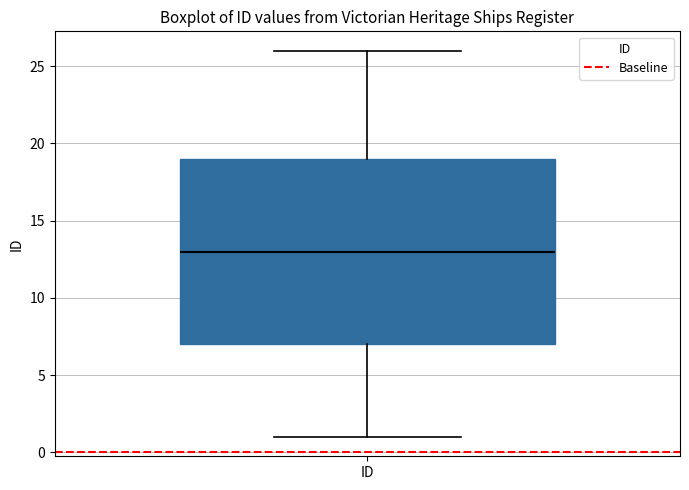

Read this box plot against the y-axis: the position of the median line, the range covered by the box, and the ends of both whiskers. The values are not printed on the chart, so give them approximately, as read against the axis.

median 13, box 7 to 19, whiskers 1 to 26